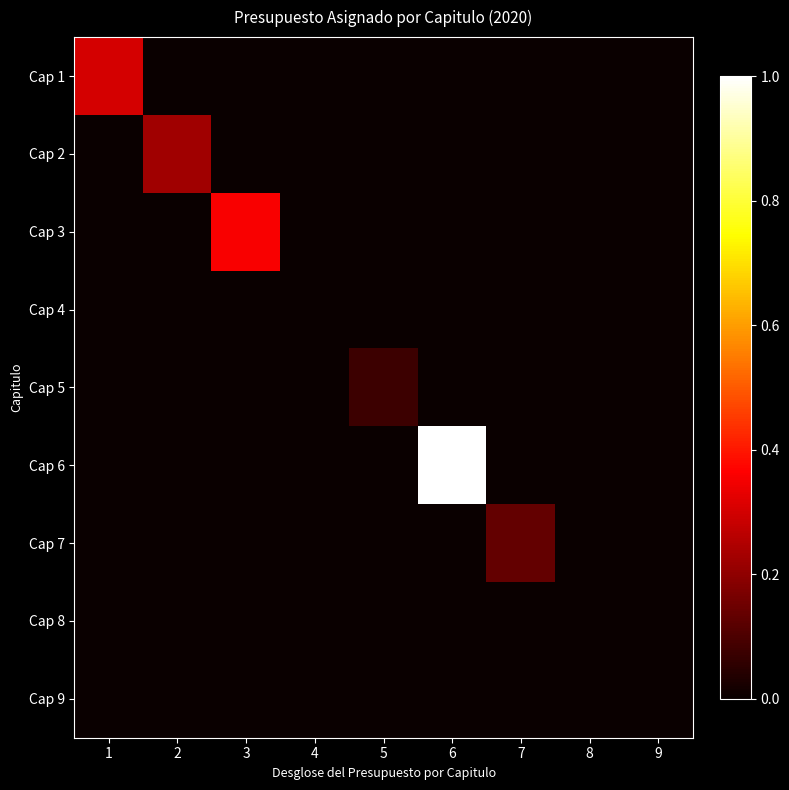

Which series changed the most between 1 and 5?

Cap 1